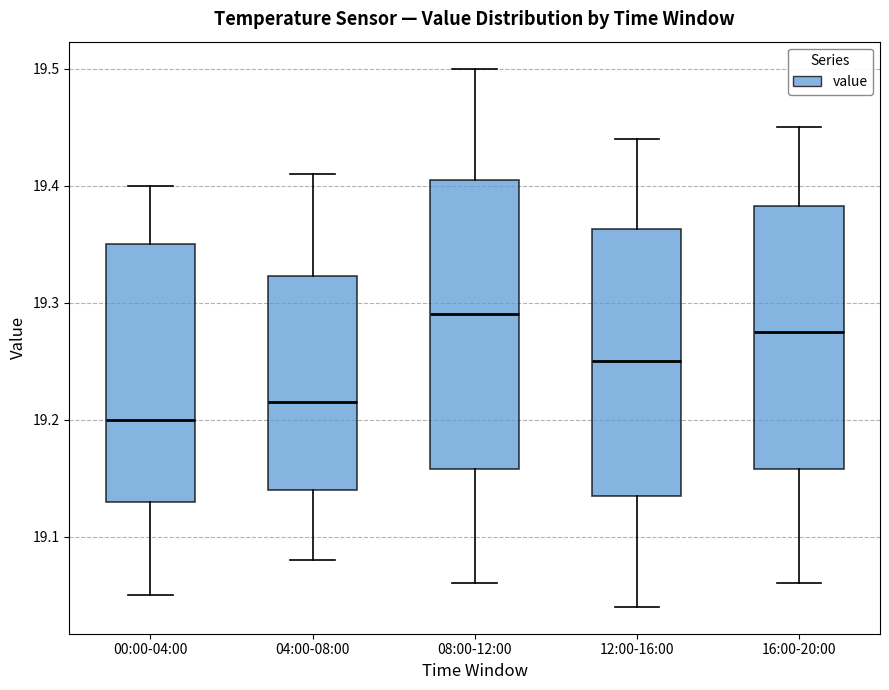

Reading left to right, transcribe this box plot: for each box, give where its median line is, the range the box spans, and where its two whiskers end, as read against the y-axis. The values are not printed on the chart, so give them approximately, as read against the axis.

00:00-04:00: median 19.20, box 19.13 to 19.35, whiskers 19.05 to 19.40
04:00-08:00: median 19.22, box 19.14 to 19.32, whiskers 19.08 to 19.41
08:00-12:00: median 19.29, box 19.16 to 19.41, whiskers 19.06 to 19.50
12:00-16:00: median 19.25, box 19.14 to 19.36, whiskers 19.04 to 19.44
16:00-20:00: median 19.28, box 19.16 to 19.38, whiskers 19.06 to 19.45